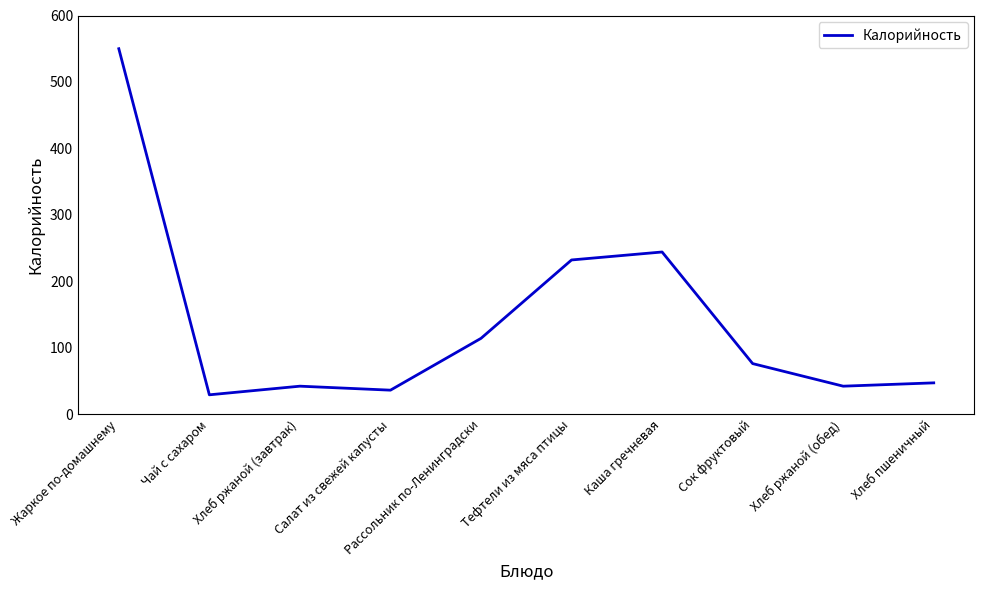

Reading left to right, transcribe all the data shown in this chart.

Жаркое по-домашнему=550	Чай с сахаром=29	Хлеб ржаной (завтрак)=42	Салат из свежей капусты=36	Рассольник по-Ленинградски=114	Тефтели из мяса птицы=232	Каша гречневая=244	Сок фруктовый=76	Хлеб ржаной (обед)=42	Хлеб пшеничный=47